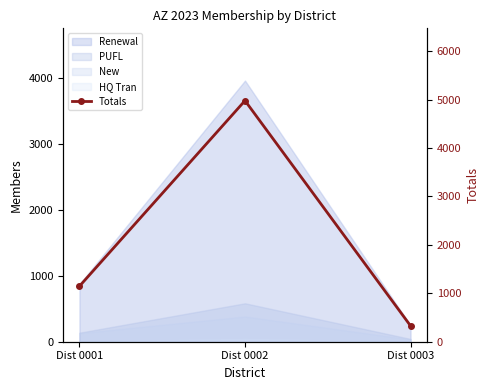

Is it true that the value at Dist 0003 is 170?

False